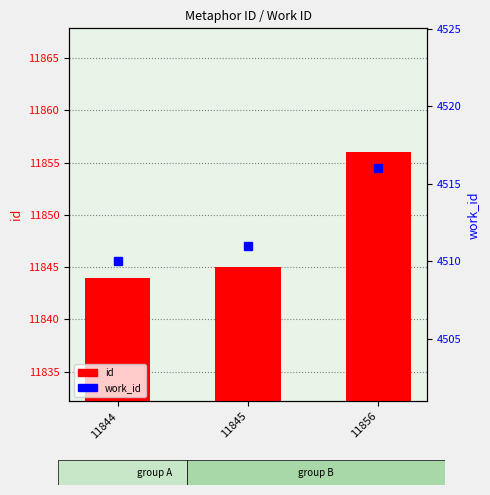

True or false: id has a value of 4502 at 11856.

False